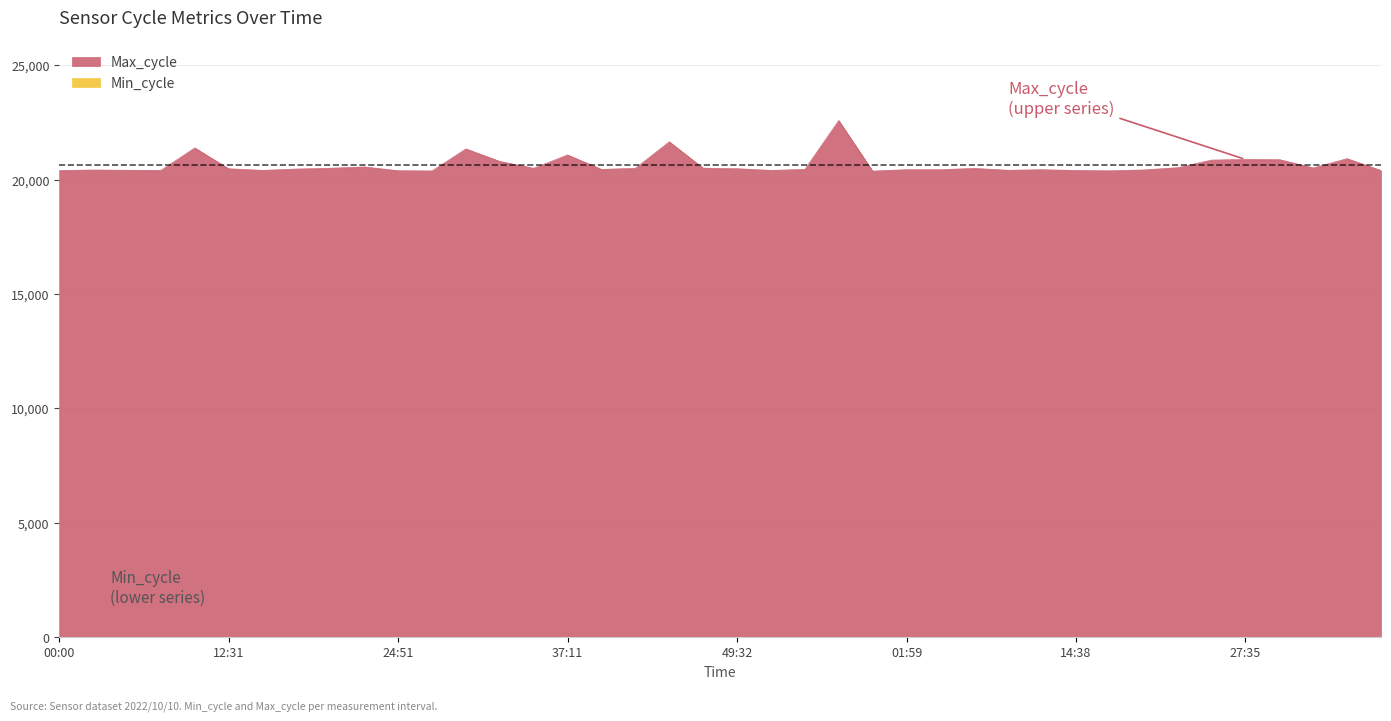

Is it true that the value at 44:35 is 21661?

True